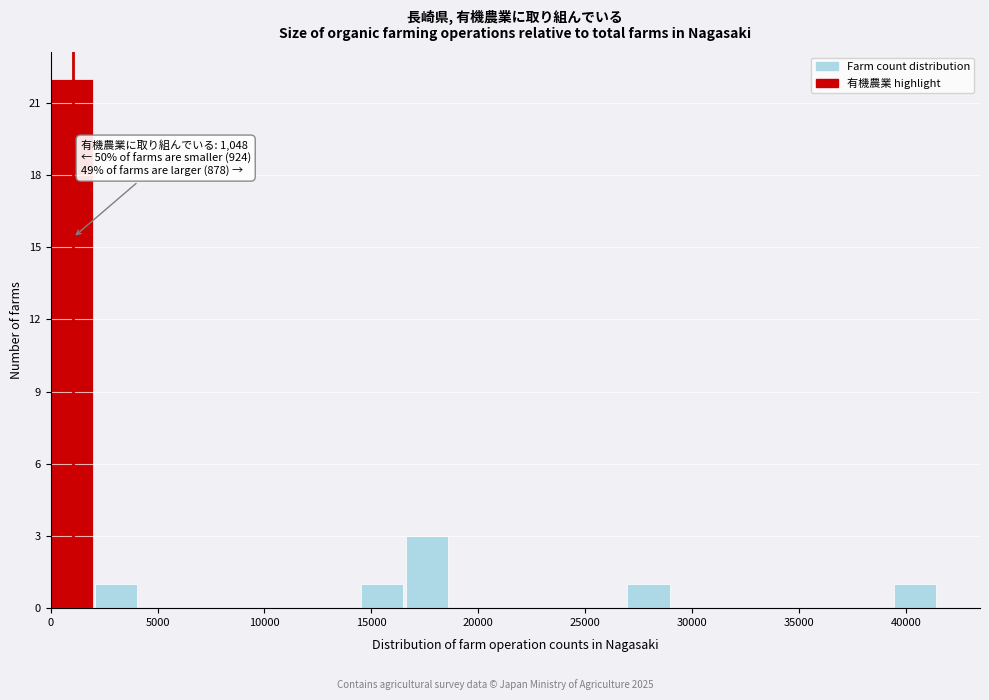

Over which range of the x-axis is the bar tallest?

0 to 2000